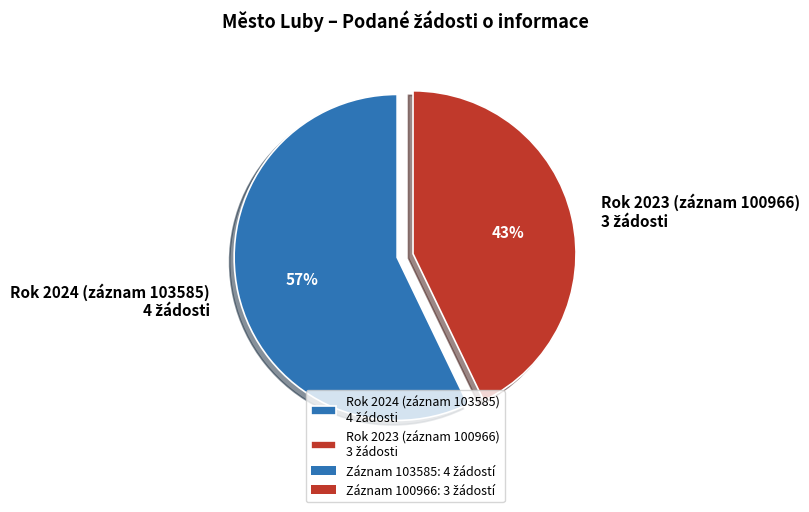

To the nearest percent, what is the average slice percentage?

50%